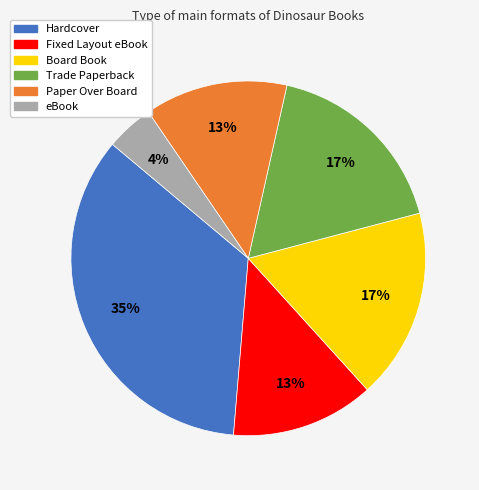

Is it true that Trade Paperback is 3% of the pie?

False